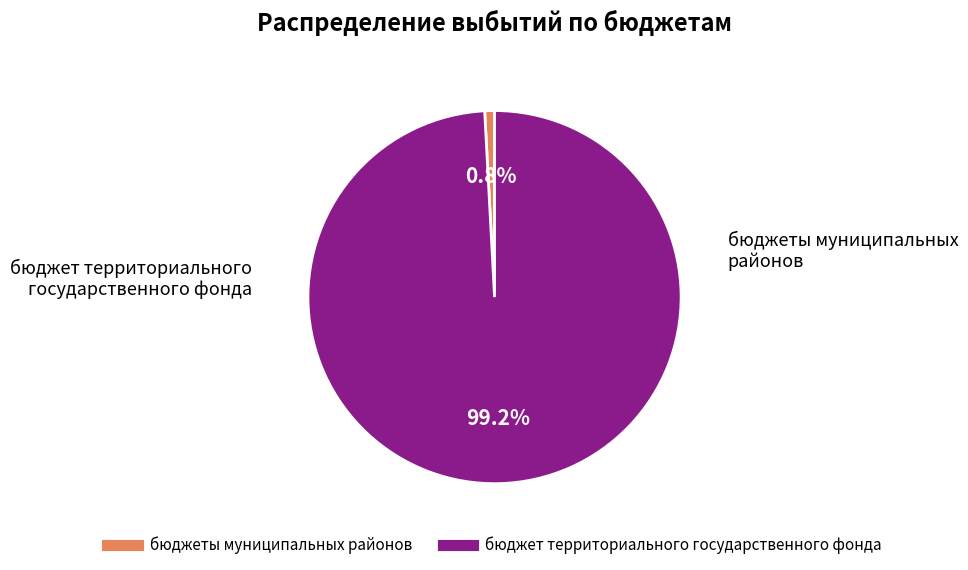

Is there any slice that represents more than half of the pie?

Yes